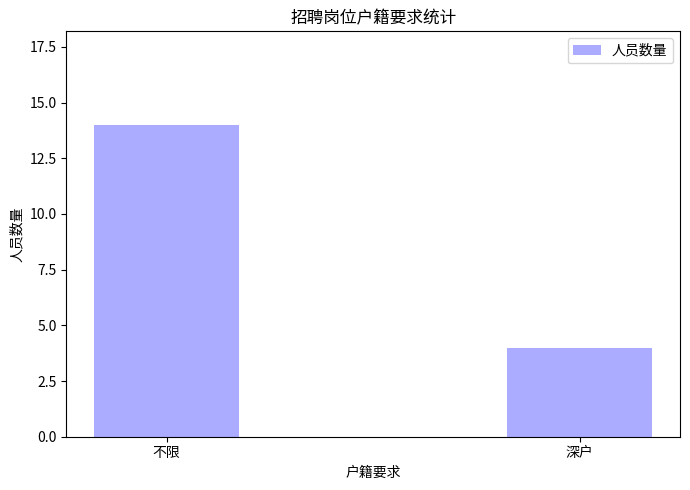

What position from the left is 不限?

1